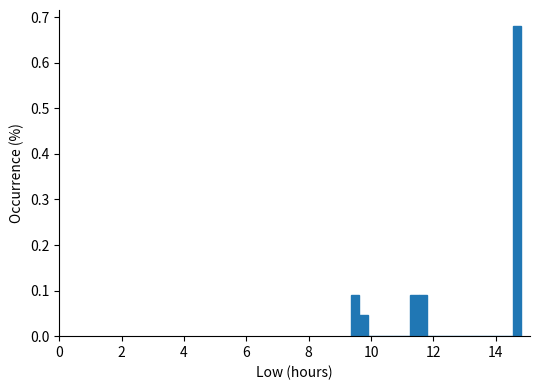

Around what value on the x-axis is the tallest bar? Give the approximate position of its centre, as read against the axis.

14.6